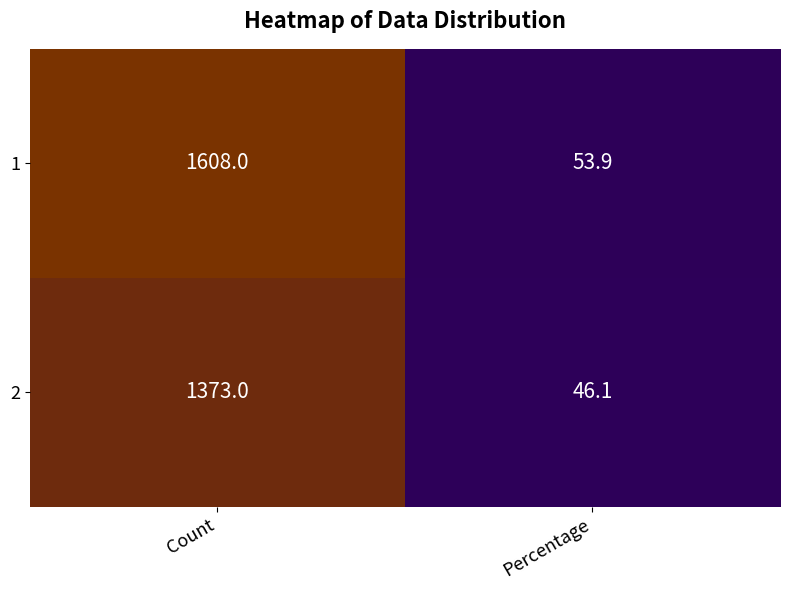

What is the difference between the maximum and minimum values in the 1 series?

1554.1